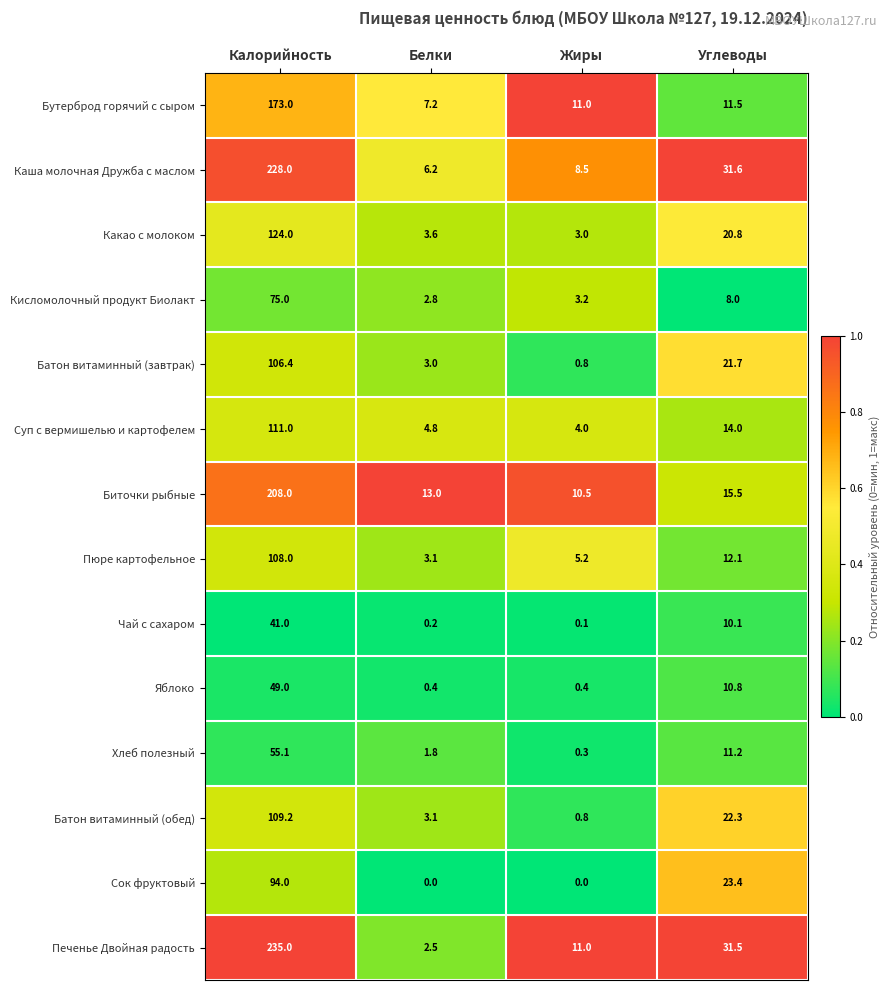

Rank the series by their maximum value, from highest to lowest.

Печенье Двойная радость, Каша молочная Дружба с маслом, Биточки рыбные, Бутерброд горячий с сыром, Какао с молоком, Суп с вермишелью и картофелем, Батон витаминный (обед), Пюре картофельное, Батон витаминный (завтрак), Сок фруктовый, Кисломолочный продукт Биолакт, Хлеб полезный, Яблоко, Чай с сахаром